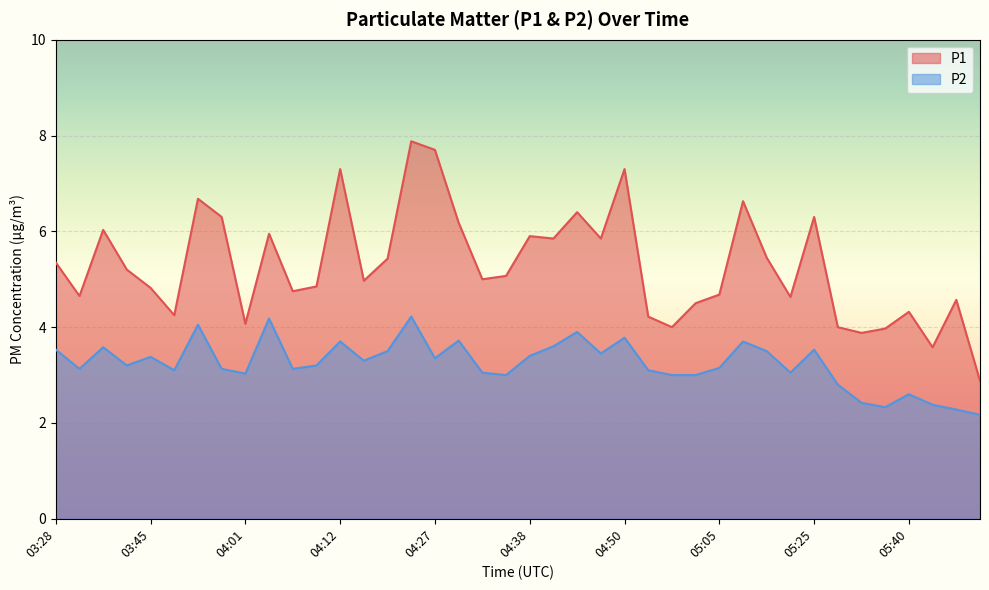

Which category has the lowest value in the P2 series?

05:52